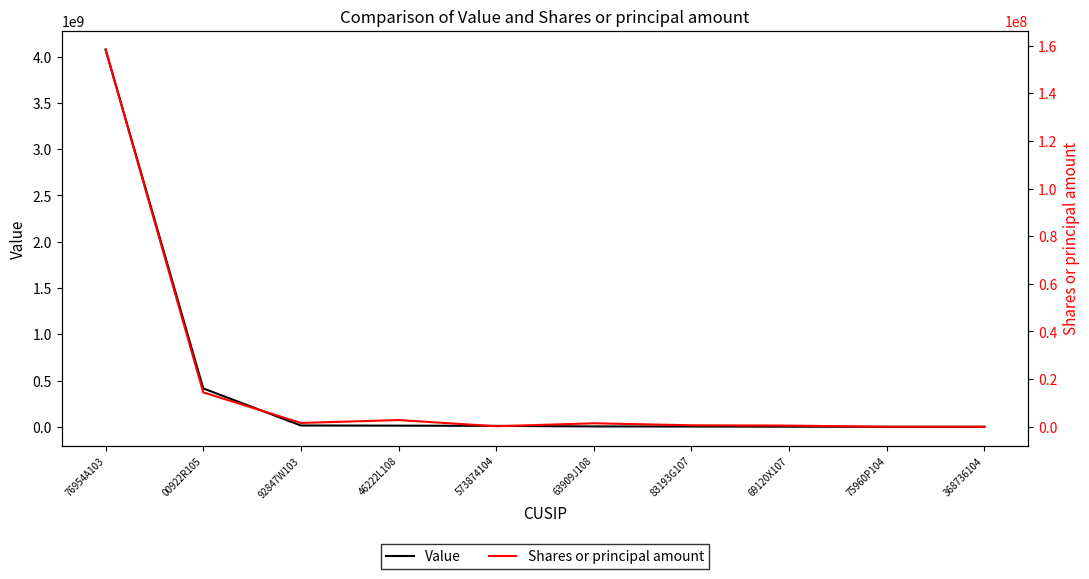

Rank the series at 00922R105 from highest to lowest value.

Value, Shares or principal amount